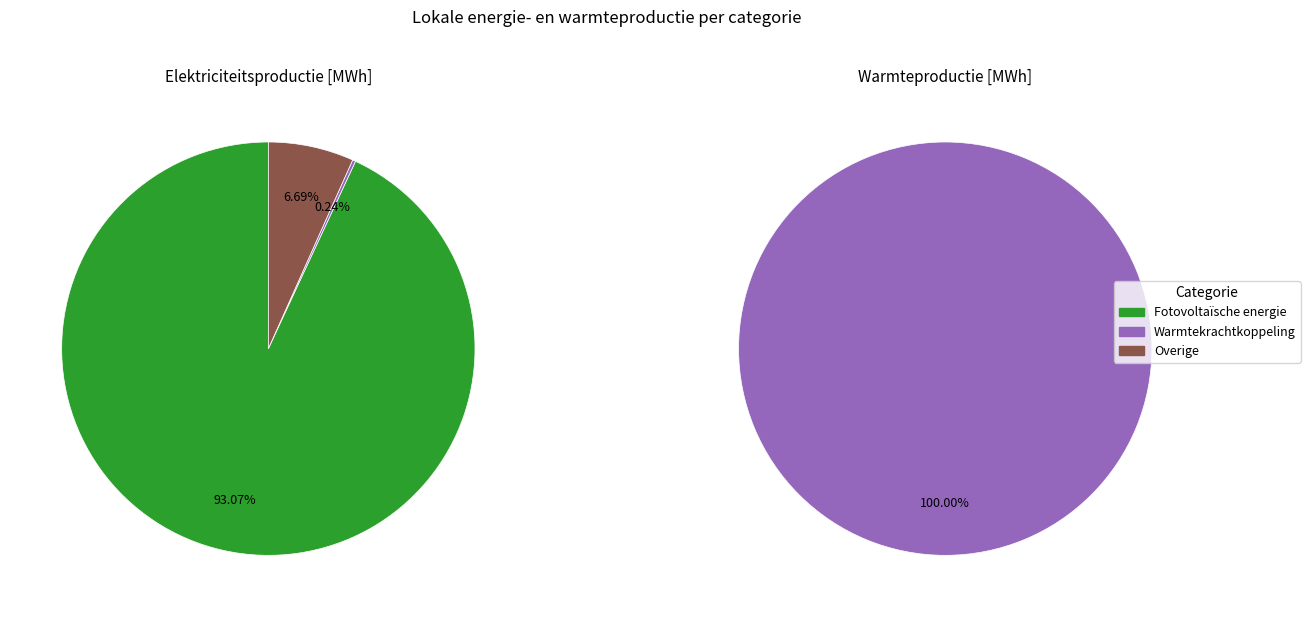

Rank the series by their maximum value, from lowest to highest.

Warmteproductie, Elektriciteitsproductie